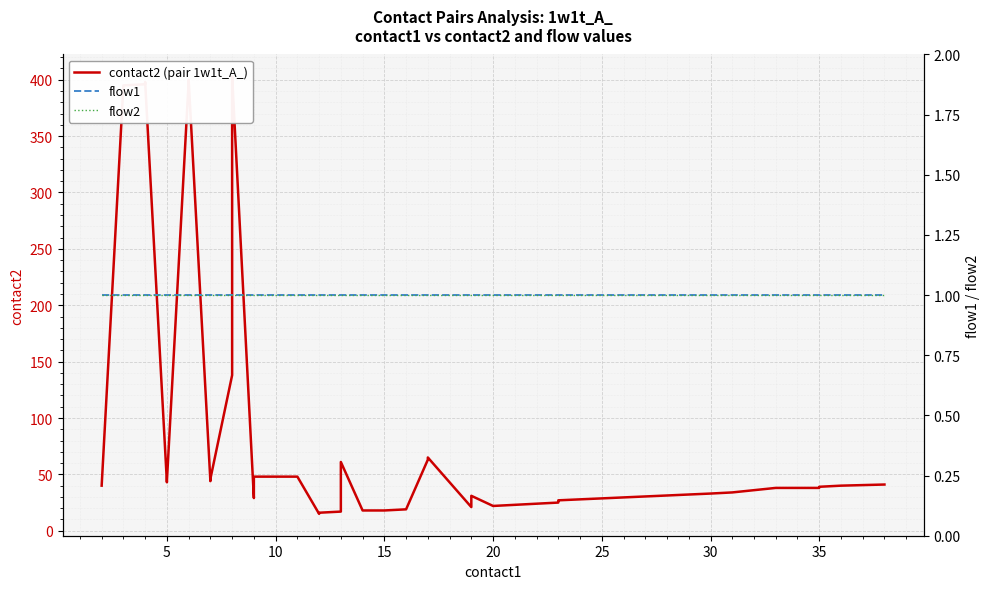

What is the label of the 11th point from the right?

20